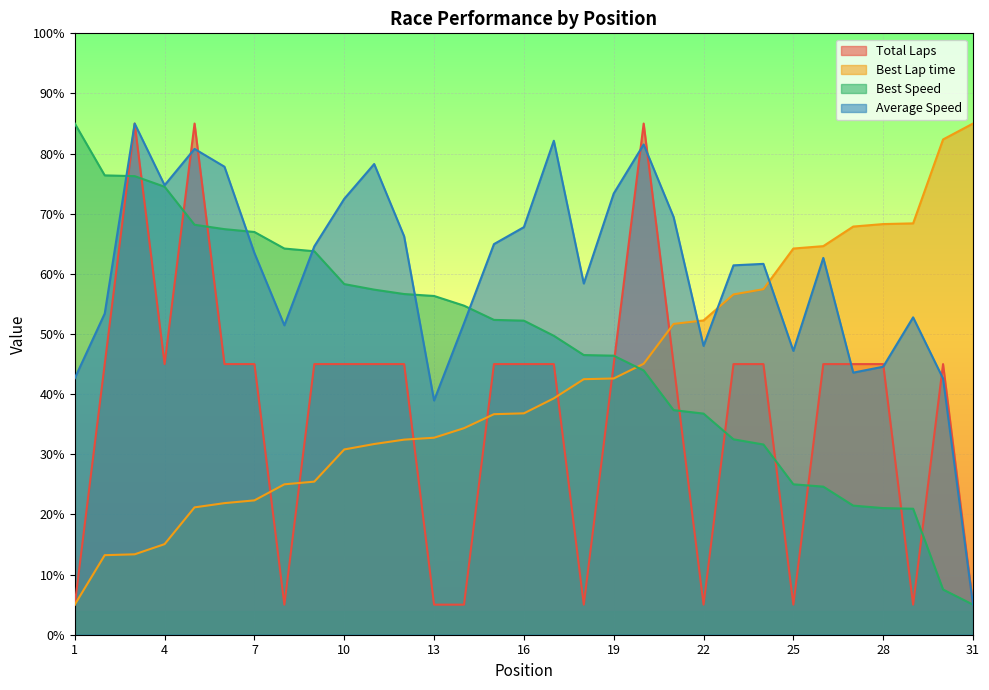

Where is Total Laps nearest to the value 44?

2